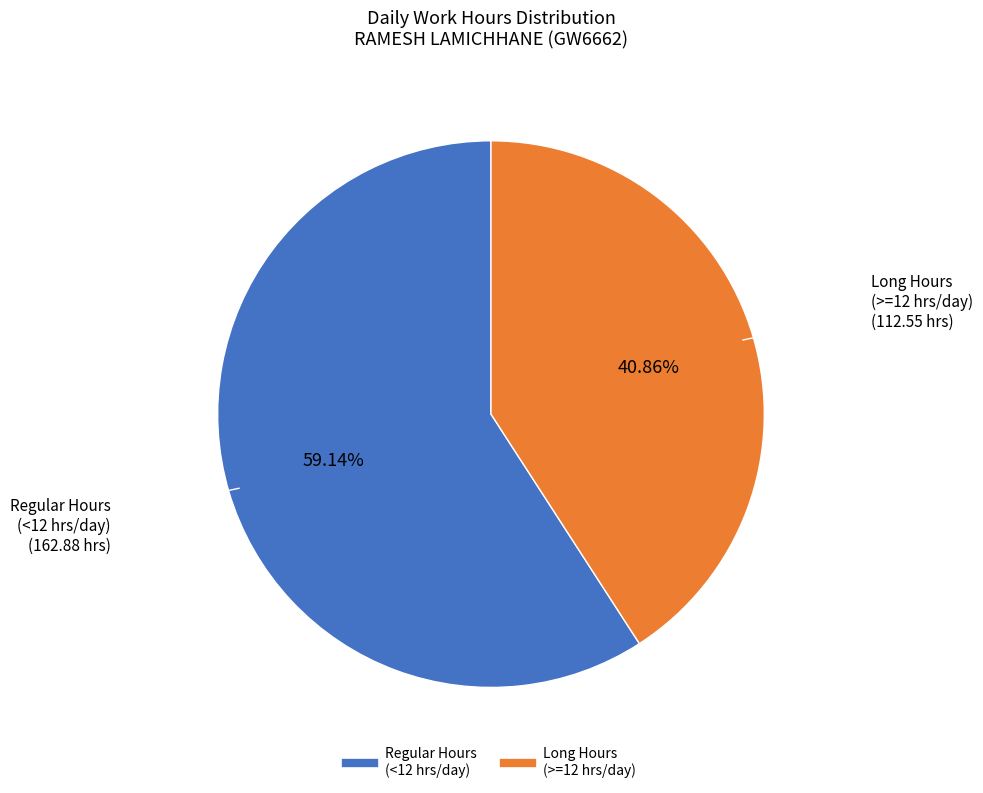

Is there a majority slice in this chart?

Yes